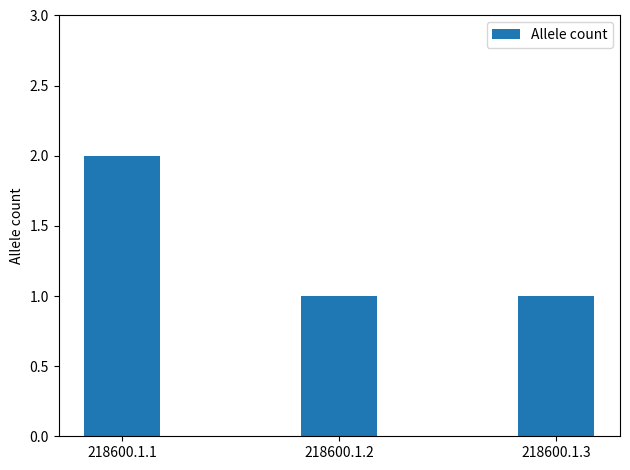

What is the sum of all values?

4